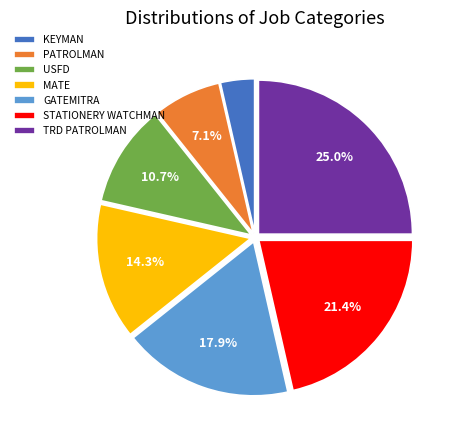

How many segments does this pie chart have?

7